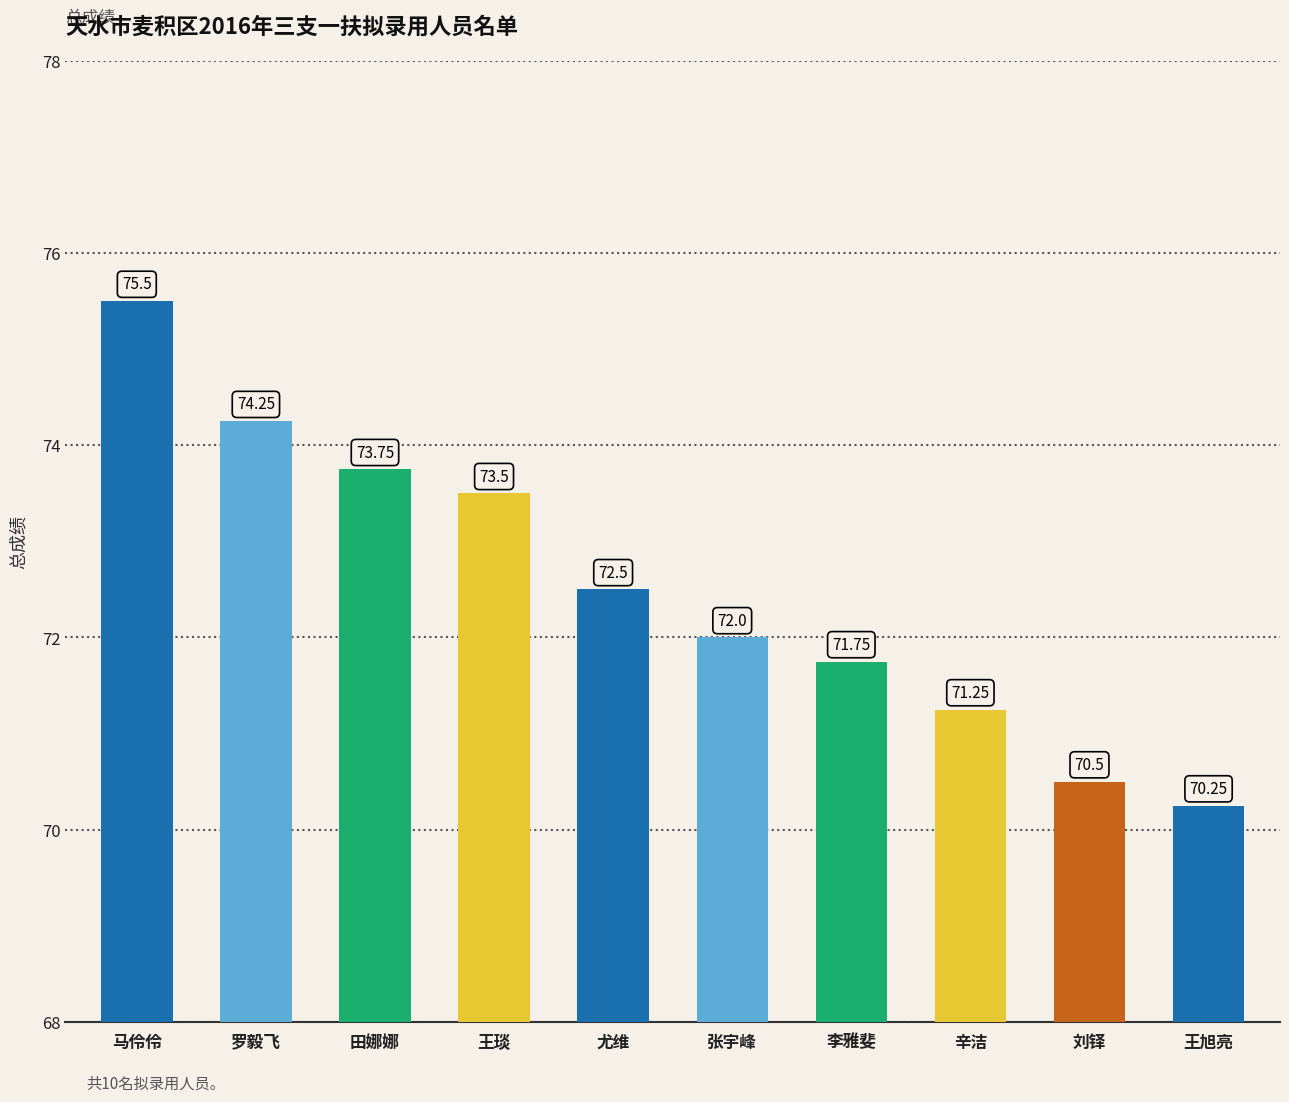

What is the value of the 6th bar from the left?

72.0